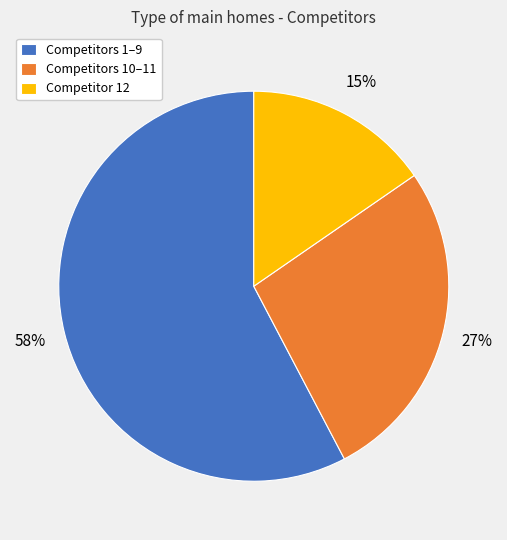

True or false: Competitor 12 accounts for 26% of the total.

False